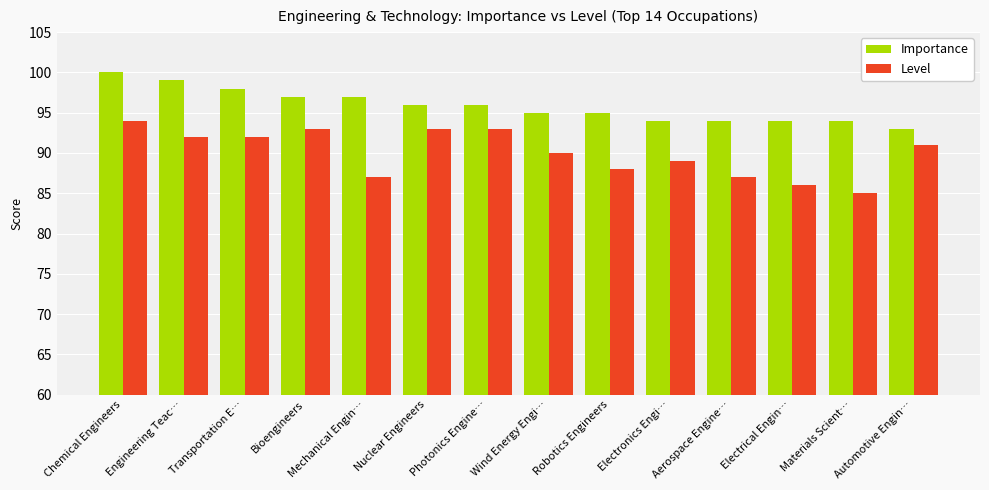

Where does the Level series first go above 91?

Chemical Engineers